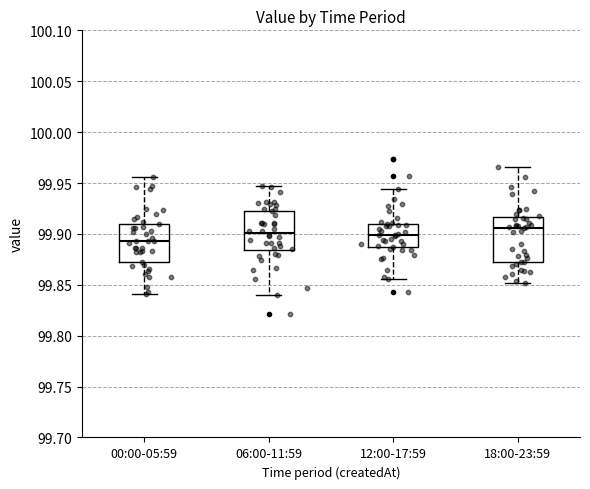

Where does the median line of the box for 00:00-05:59 sit on the y-axis? The values are not printed on the chart, so give them approximately, as read against the axis.

99.895